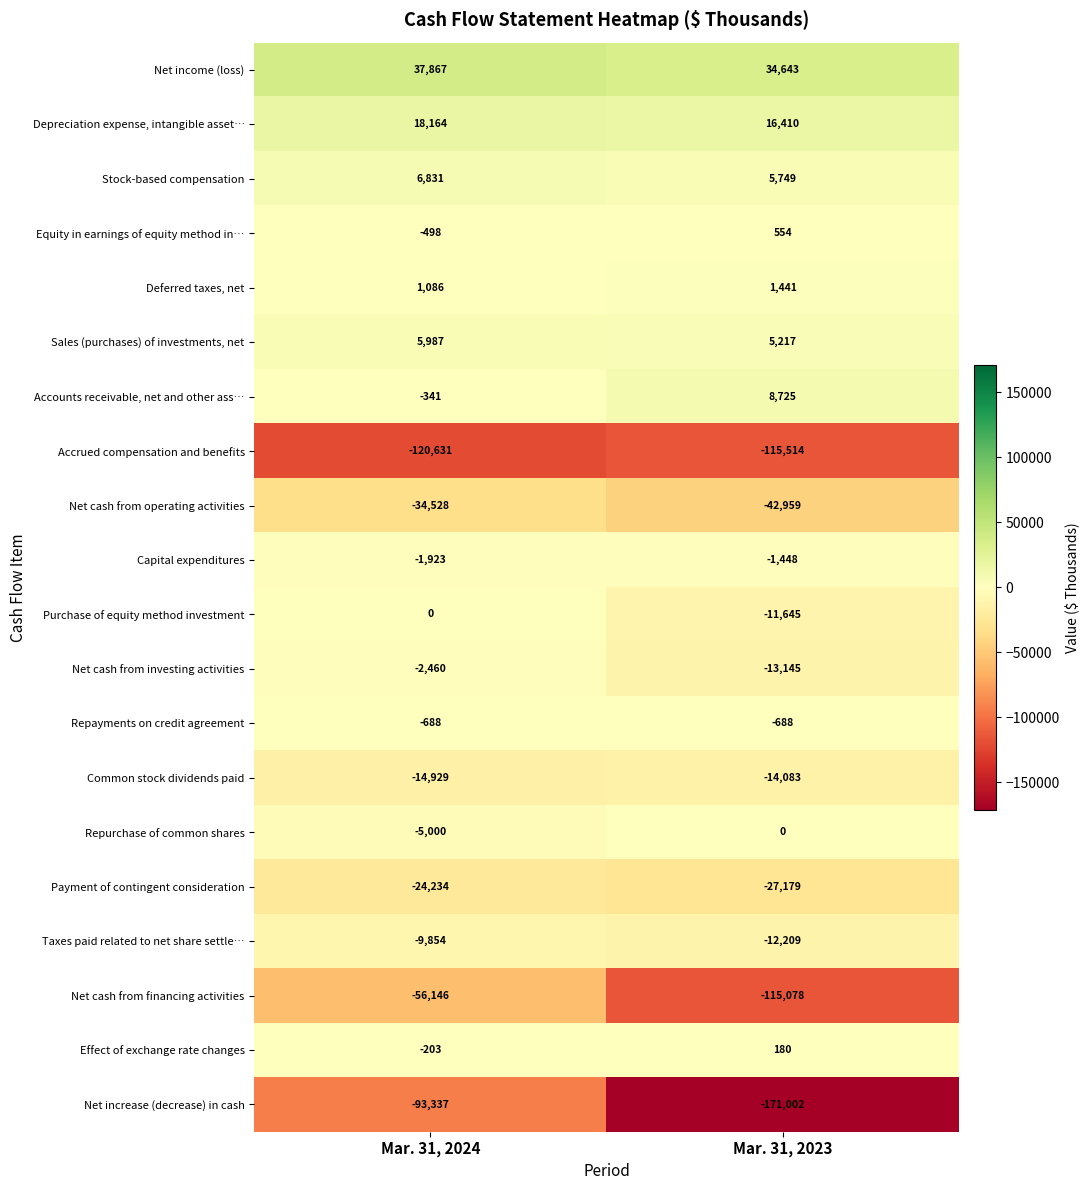

What is the maximum value shown in the chart?

37867